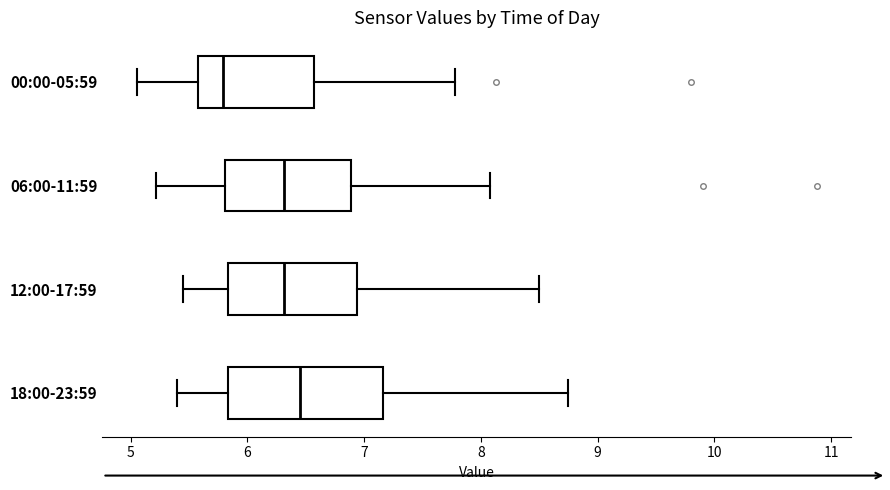

Comparing the boxes themselves (not the whiskers), which one is the widest?

18:00-23:59